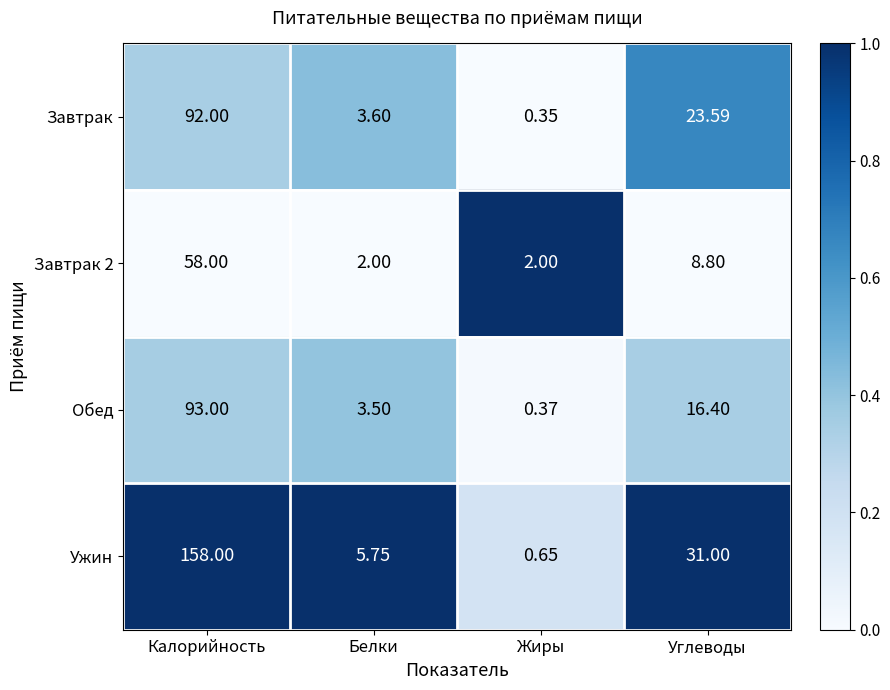

At which category is the sum across all series the highest?

Калорийность